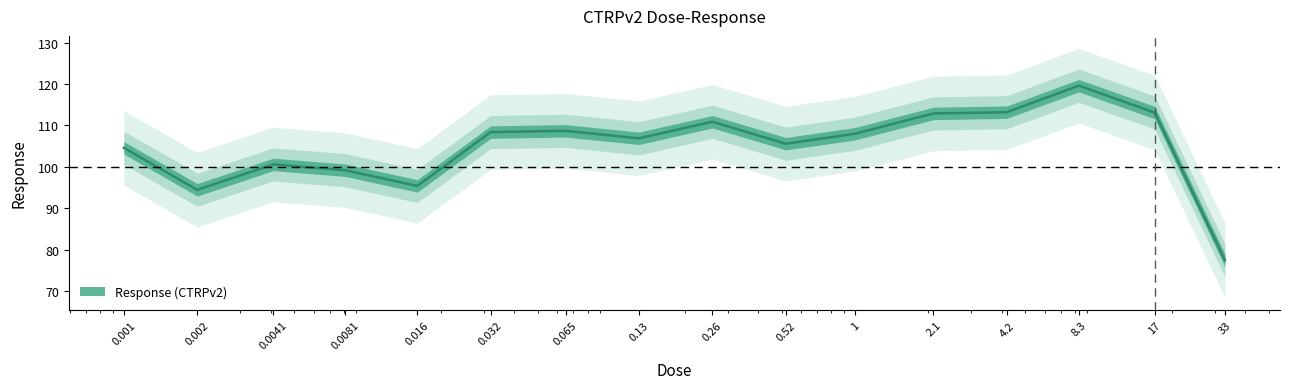

Where does the data first go above 108?

0.032